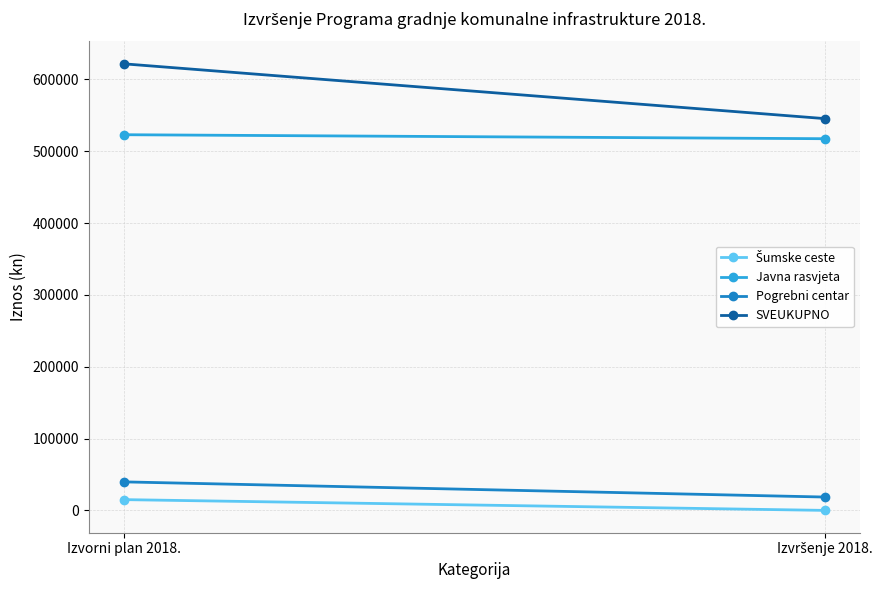

The Pogrebni centar series shows 39700.0 at Izvorni plan 2018.. True or false?

True